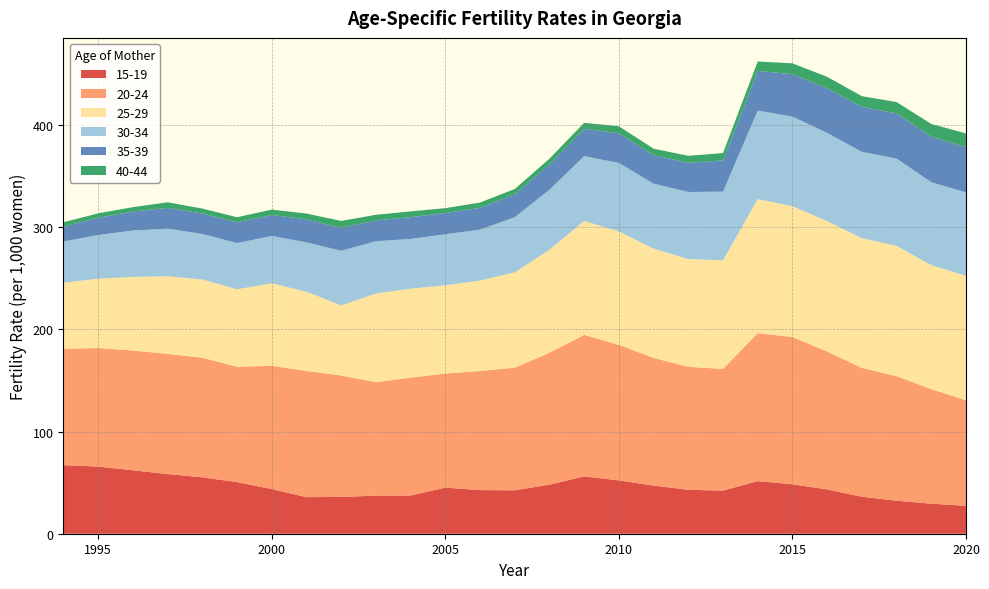

Reading left to right, transcribe all the data shown in this chart.

15-19: 67.1	65.7	62.1	58.4	55.2	50.5	43.7	35.8	36.0	37.3	37.4	45.1	42.7	42.5	48.0	56.1	52.2	47.1	43.0	42.2	51.5	48.4	43.4	36.2	32.3	29.4	27.3
20-24: 113.9	116.0	117.2	117.6	117.1	112.9	120.6	123.5	118.8	111.0	115.3	111.7	116.5	120.0	129.1	138.5	132.6	125.0	120.3	119.1	144.7	144.1	134.9	126.1	121.9	112.1	103.3
25-29: 64.6	67.9	72.0	76.0	76.5	75.8	80.8	77.5	68.6	86.8	87.1	86.3	88.6	93.3	100.8	111.5	111.0	106.9	105.5	106.2	131.3	128.0	127.5	126.9	127.5	121.3	121.8
30-34: 40.4	42.7	45.4	46.5	44.6	45.2	46.3	48.3	53.5	51.1	48.7	49.9	49.8	53.9	58.7	63.4	67.0	63.5	65.6	67.3	86.5	87.7	86.4	84.5	85.4	81.2	81.6
35-39: 14.6	16.9	18.7	20.3	20.0	20.3	20.5	22.5	22.4	20.3	21.3	20.8	21.3	22.6	24.8	26.8	29.1	28.0	28.5	30.5	38.9	41.5	43.7	44.0	44.3	44.6	44.4
40-44: 4.2	4.3	4.2	5.5	4.8	5.0	5.3	5.7	6.8	5.6	5.6	4.8	5.2	5.0	5.6	5.8	6.8	6.3	6.9	7.2	9.2	10.6	11.2	10.5	11.0	12.4	13.3